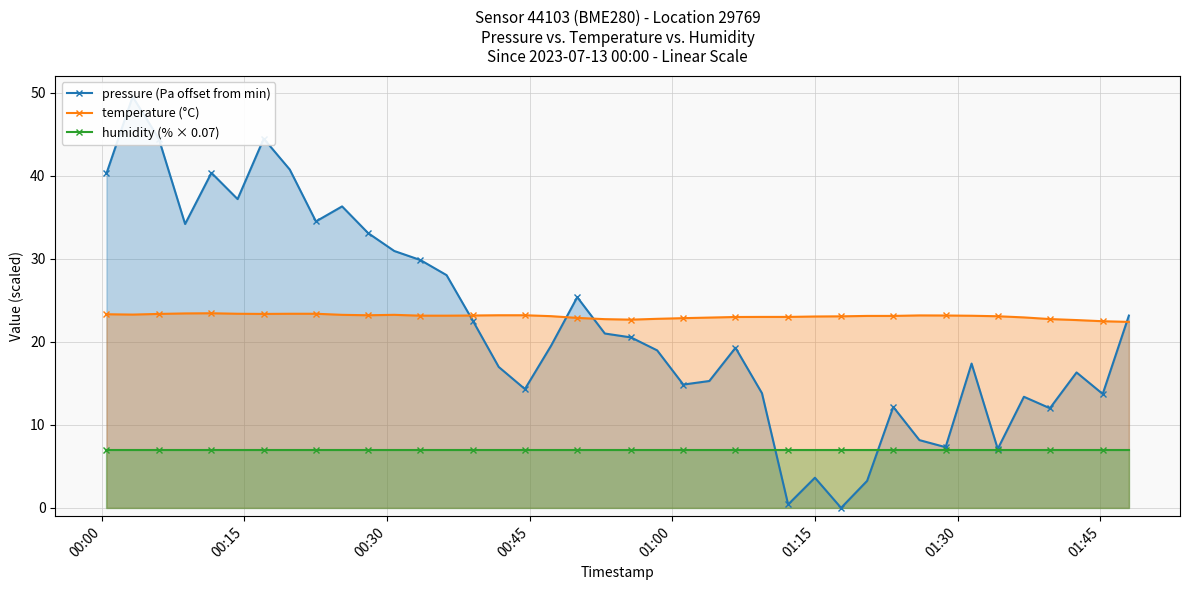

True or false: pressure (Pa offset from min) has more than 2 points higher than both neighbors.

True